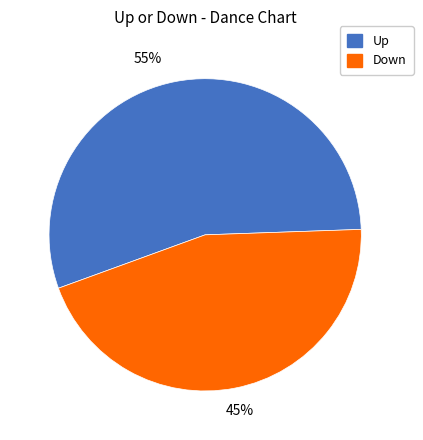

To the nearest percent, what portion does Down represent?

45%